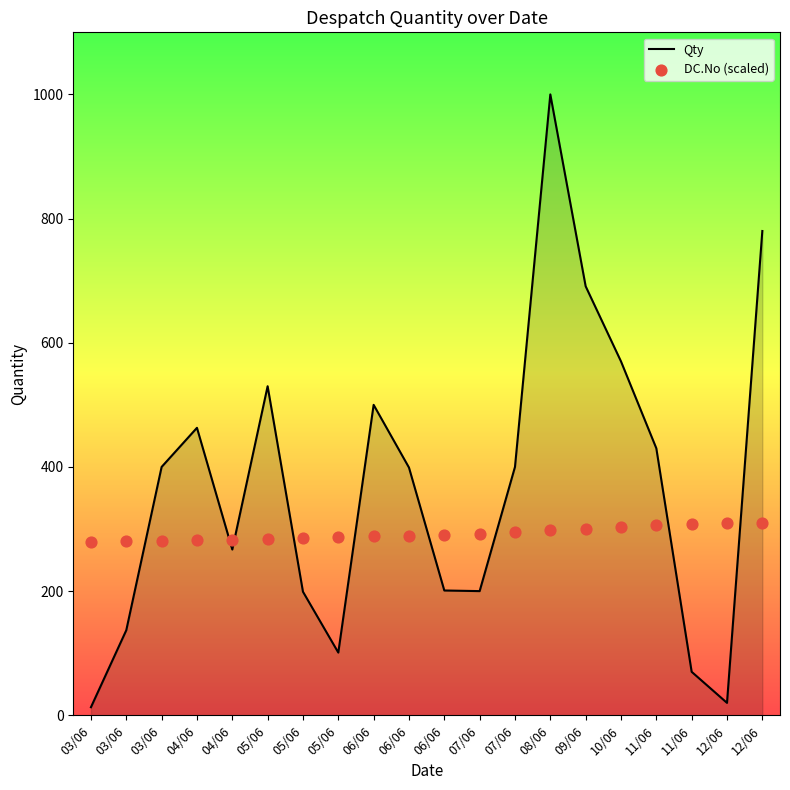

What is the total value across all series at 11/06?

736